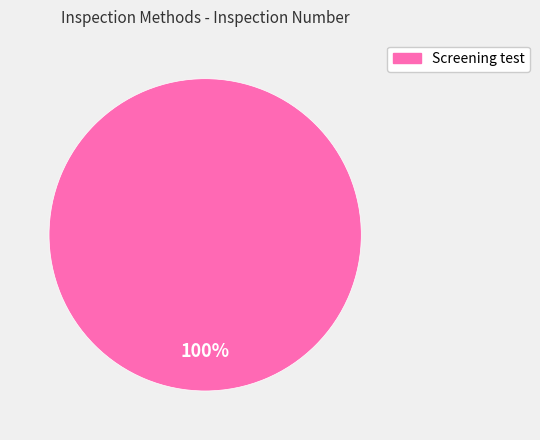

To the nearest percent, what percentage of the pie is Screening test?

100%